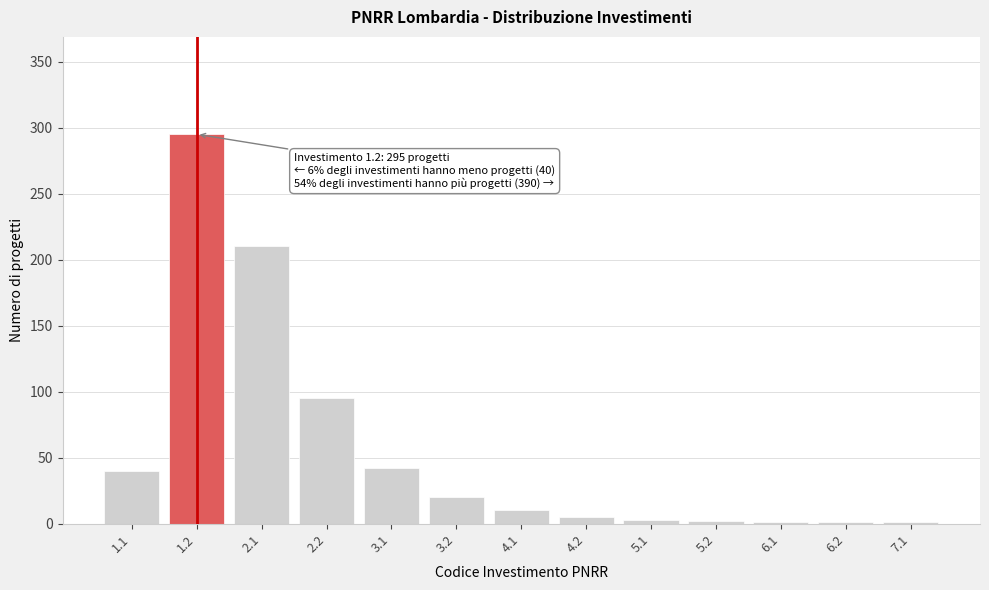

Between 4.1 and 3.2, which is larger?

3.2